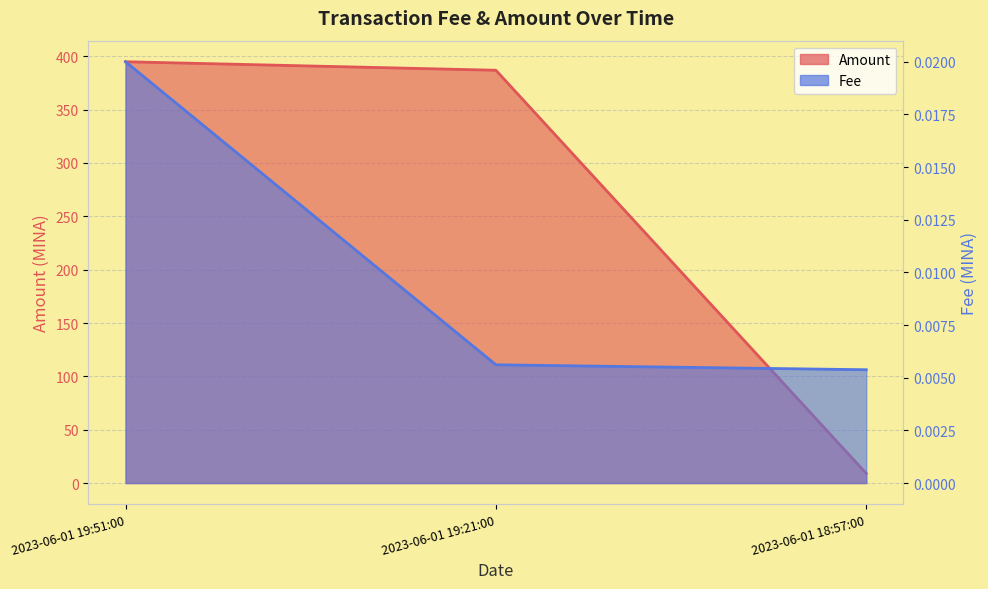

What is the label of the 3rd point from the right?

2023-06-01 19:51:00